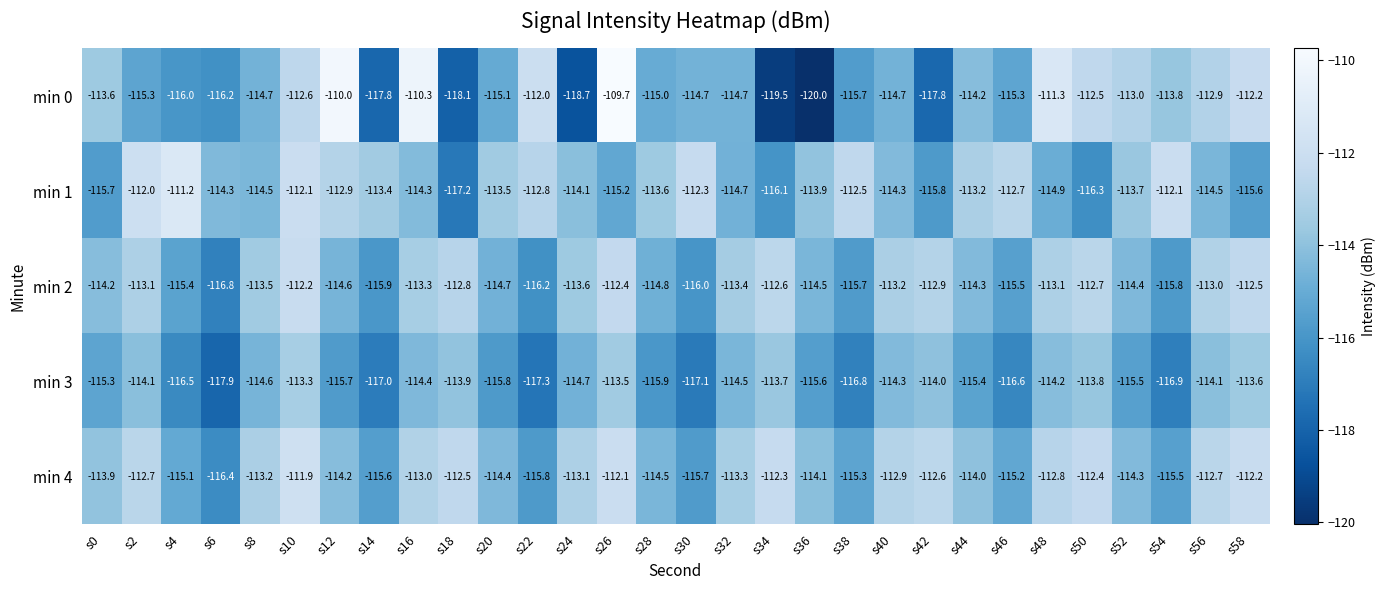

What is the sum of all min 0 values?

-3437.4